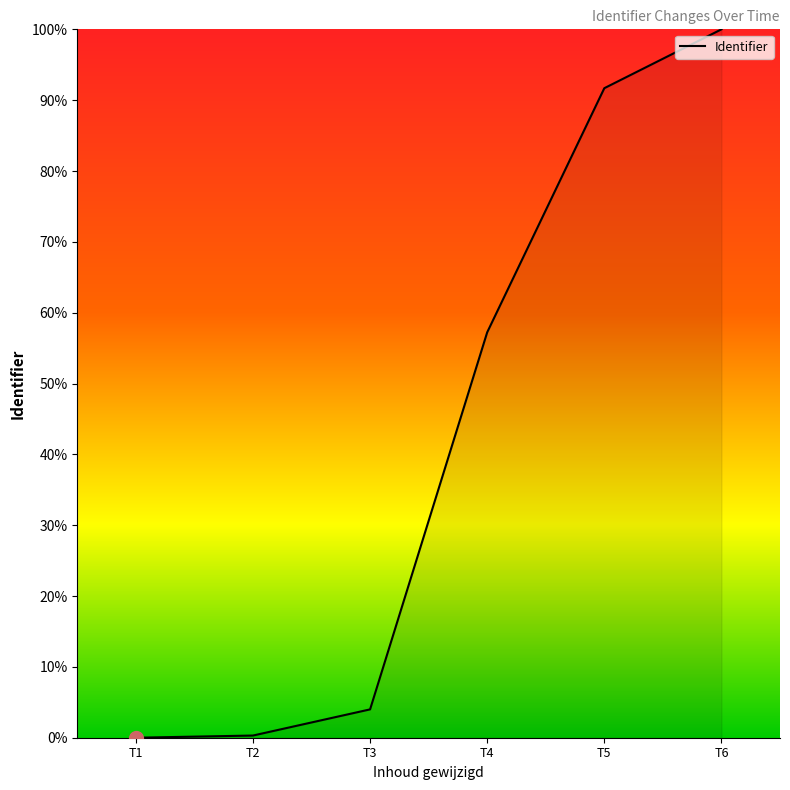

What is the maximum value shown in the chart?

100.0